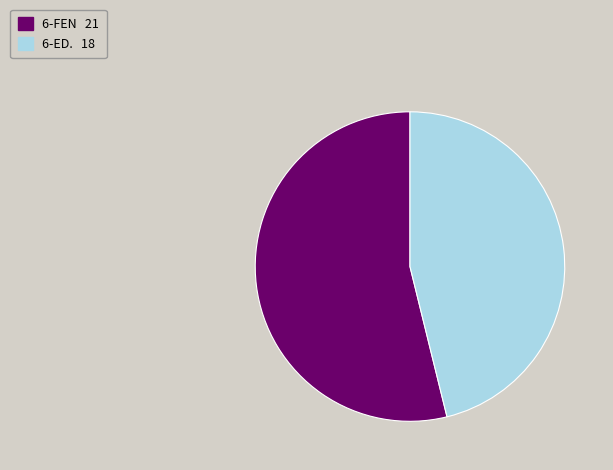

Count the number of slices in the pie.

2